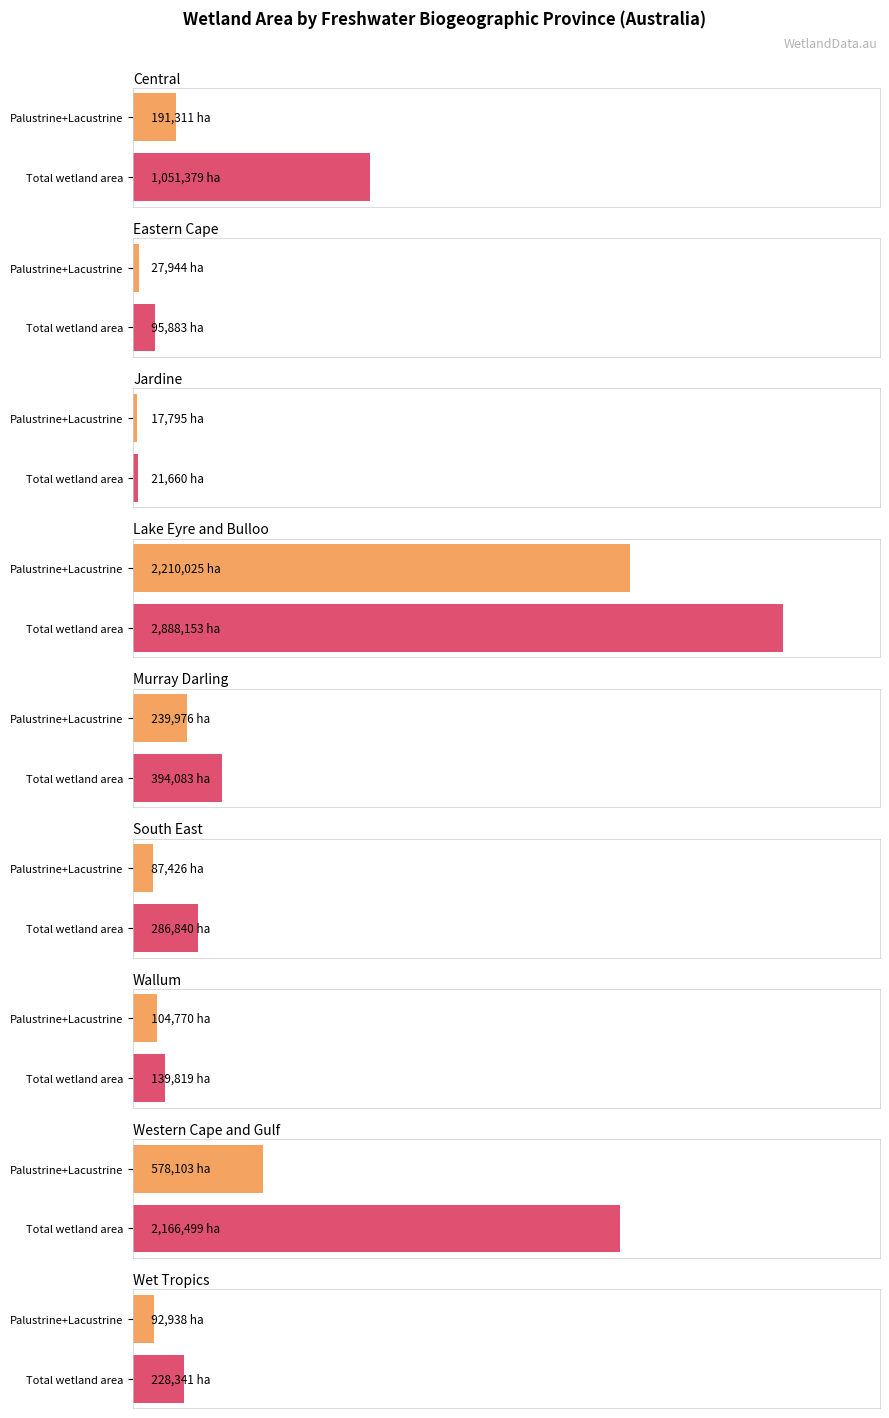

What is the label of the 9th bar from the left?

Wet Tropics